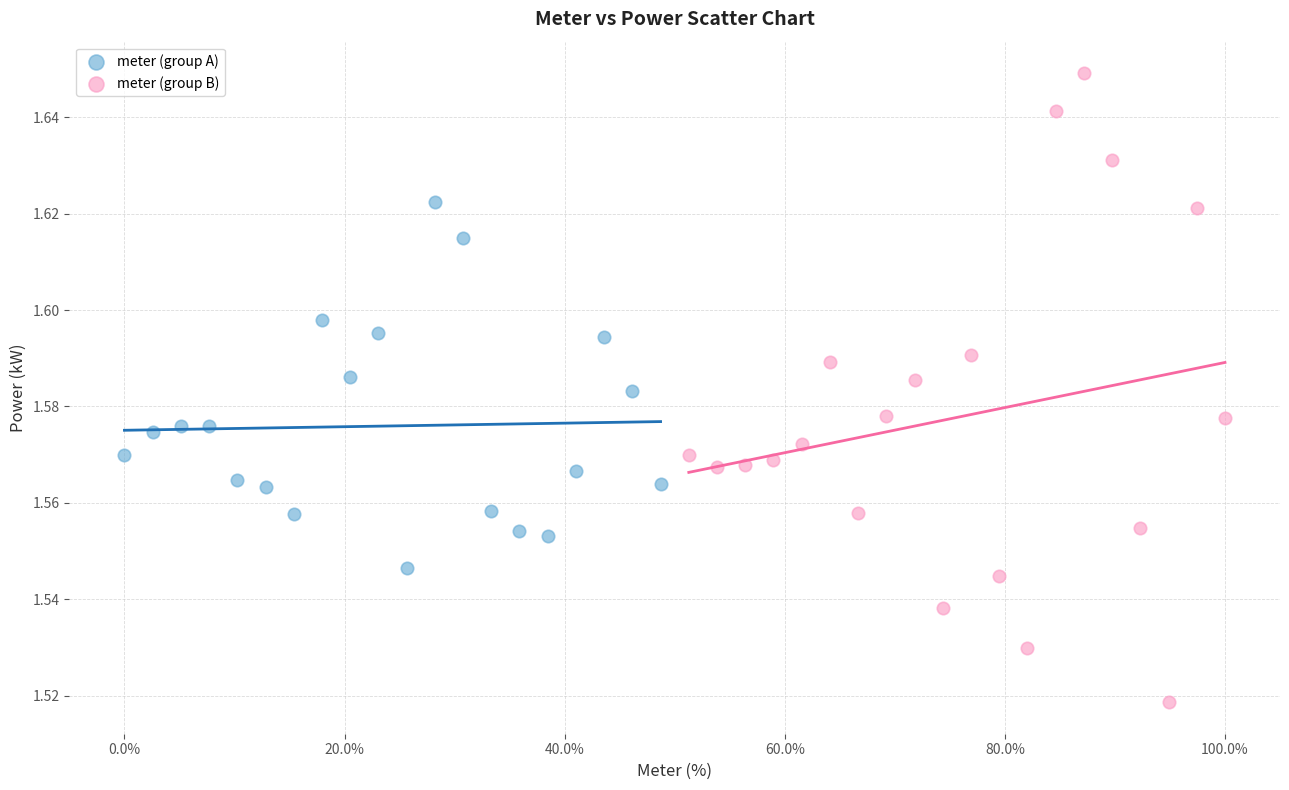

Which series contains the highest Y value?

meter (group B)